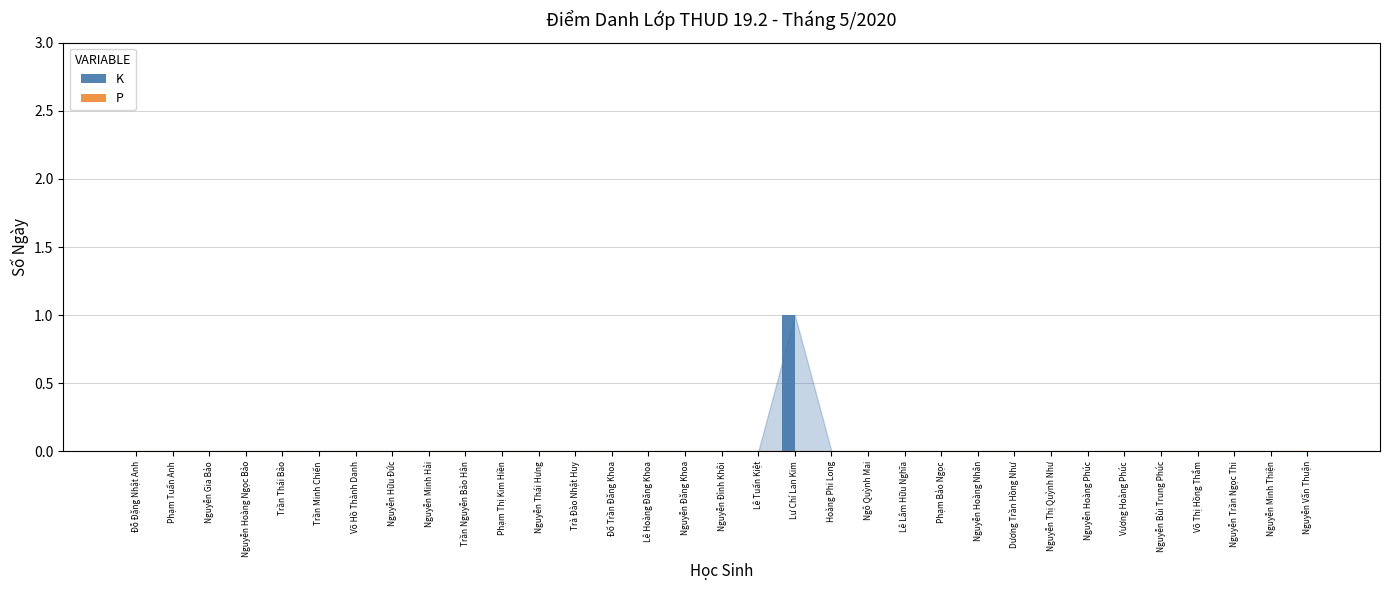

The chart shows a value of -1 at Đổ Trần Đăng Khoa. True or false?

False